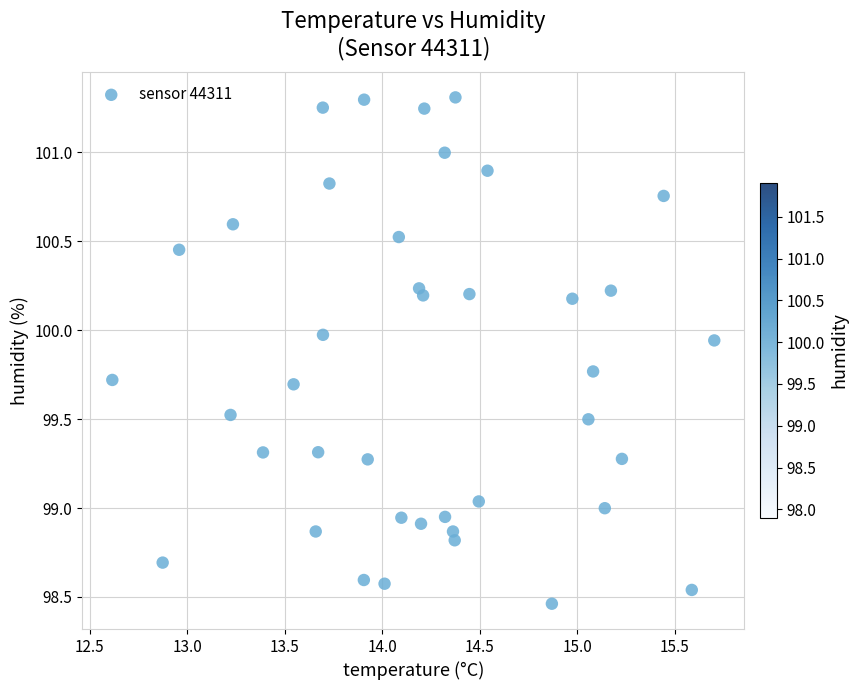

What is the range of Y values (max minus min)?

2.8